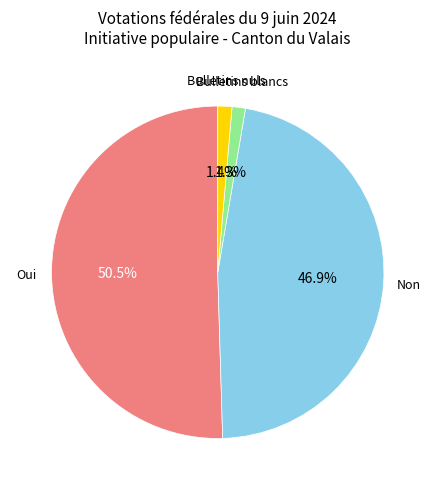

Is there a majority slice in this chart?

Yes